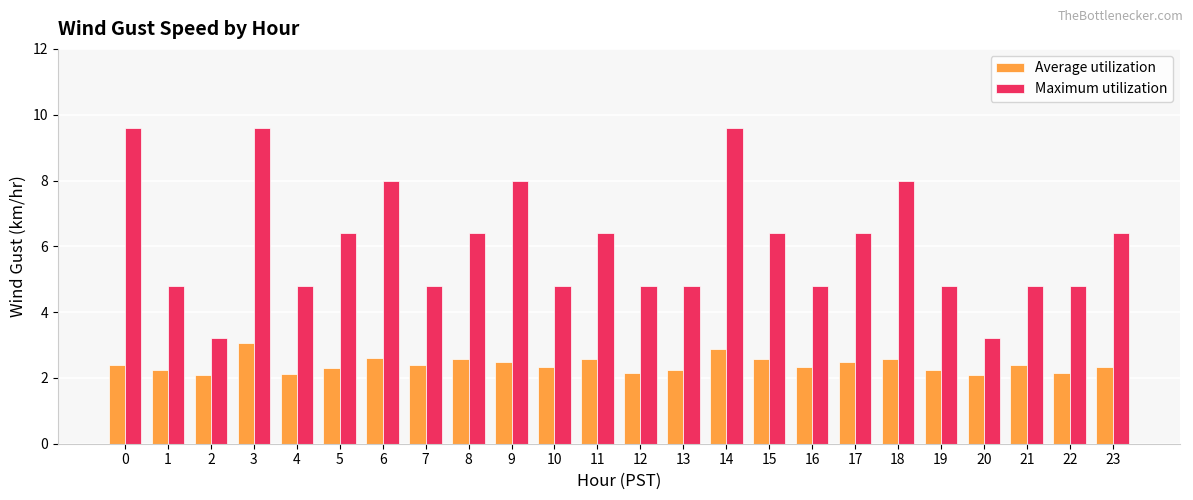

What is the value of the Average utilization bar at the 8th from the left?

2.4